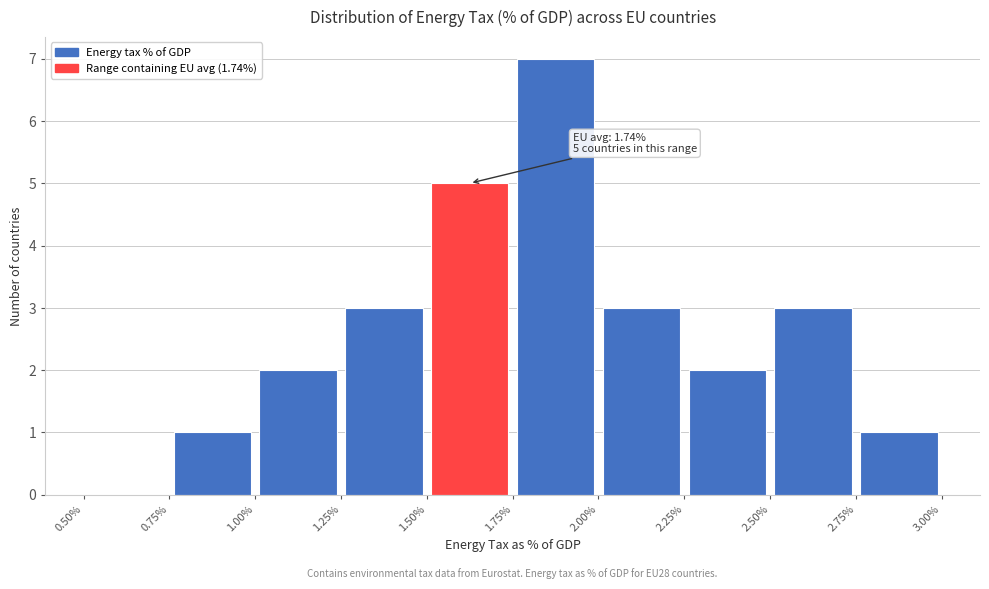

Over which range of the x-axis is the bar tallest?

1.75% to 2.00%